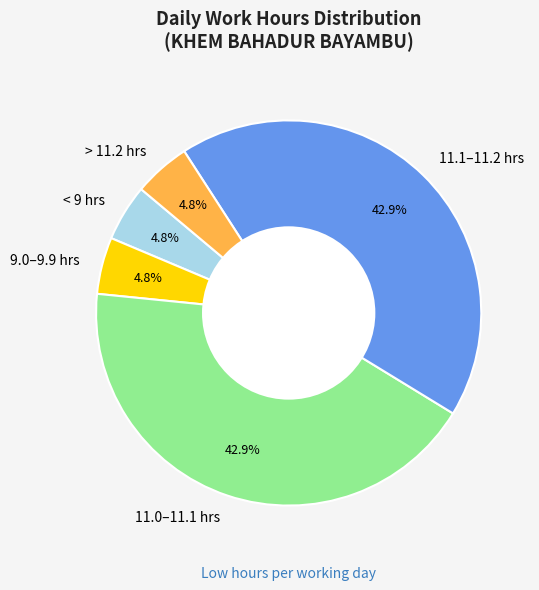

What is the ratio of the value at 9.0–9.9 hrs to the value at < 9 hrs?

1.0